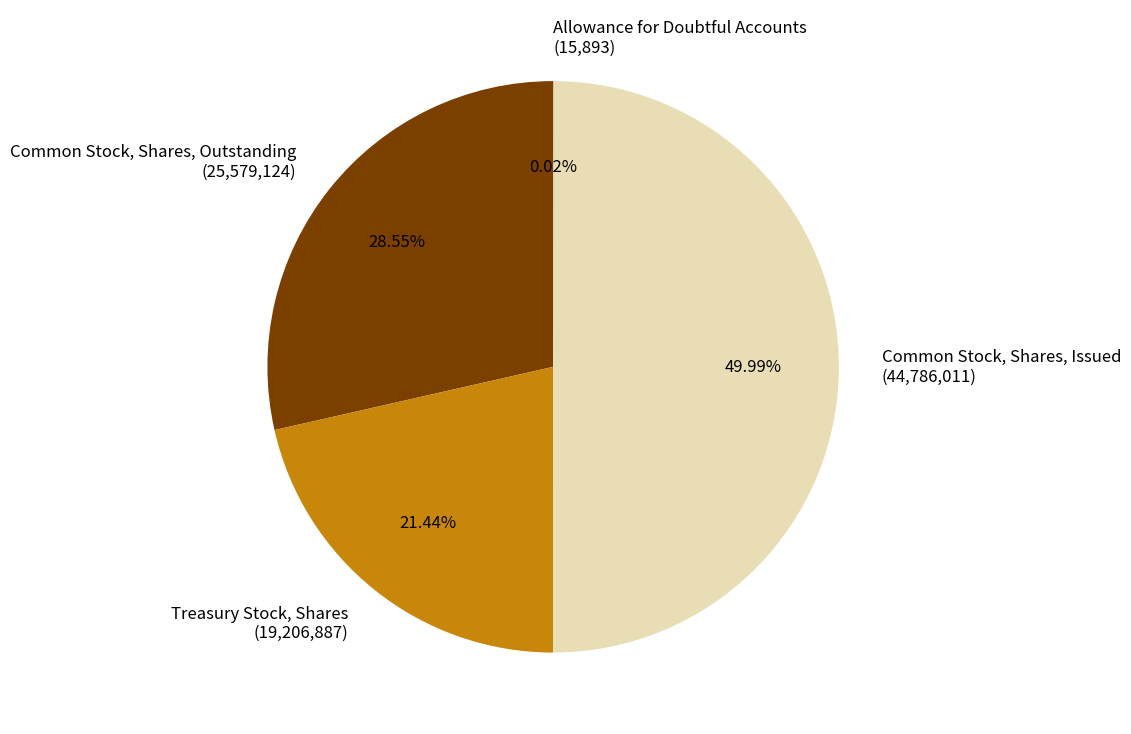

Does Common Stock, Shares, Outstanding (25,579,124) represent more than half of the total?

No